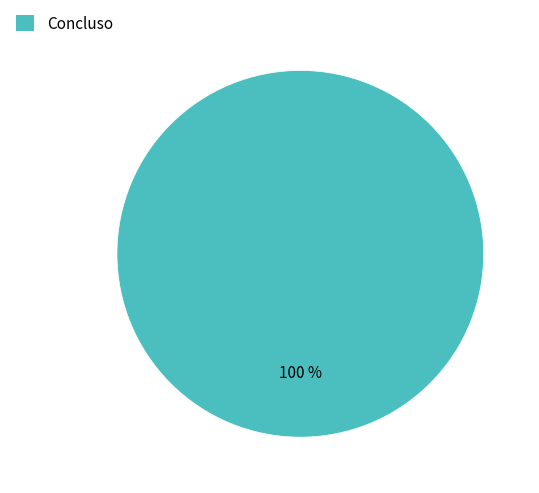

Is it true that Concluso is 100% of the pie?

True